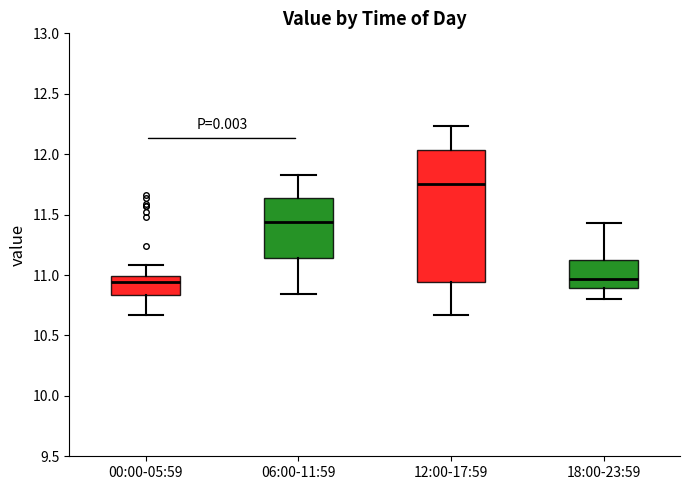

Reading left to right, read every box against the y-axis: the position of its median line, the range the box covers, and the ends of its whiskers. The values are not printed on the chart, so give them approximately, as read against the axis.

00:00-05:59: median 10.95, box 10.85 to 11.00, whiskers 10.65 to 11.10
06:00-11:59: median 11.45, box 11.15 to 11.65, whiskers 10.85 to 11.85
12:00-17:59: median 11.75, box 10.95 to 12.05, whiskers 10.65 to 12.25
18:00-23:59: median 10.95, box 10.90 to 11.15, whiskers 10.80 to 11.45